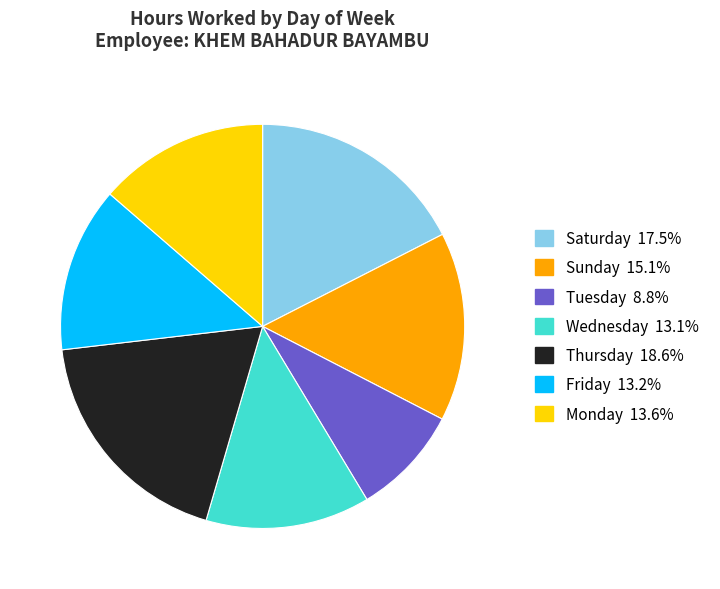

Approximately how many times larger is the value at Saturday 17.5% compared to Sunday 15.1%?

1.2